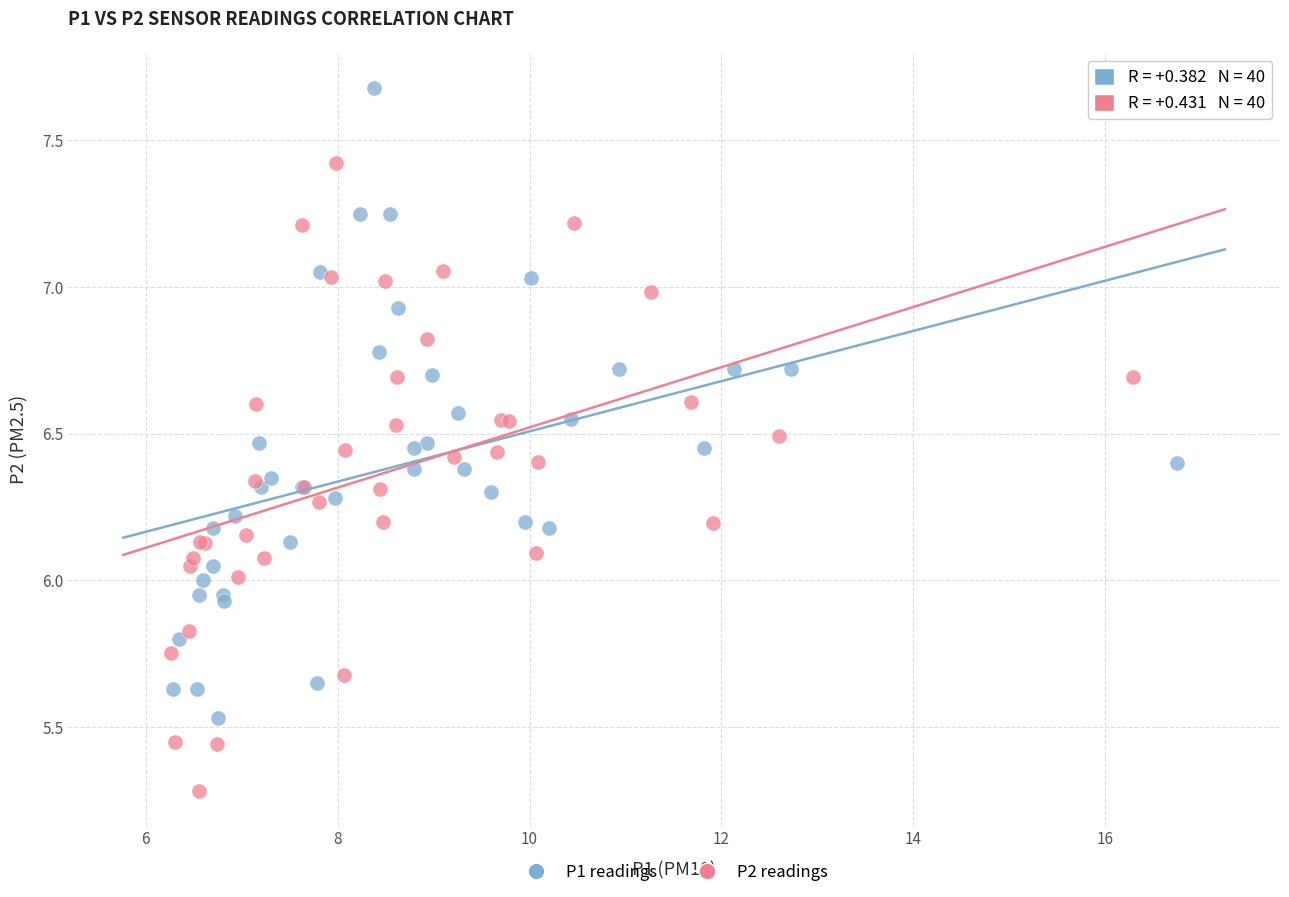

Which series has the largest Y range (max minus min)?

P1 readings